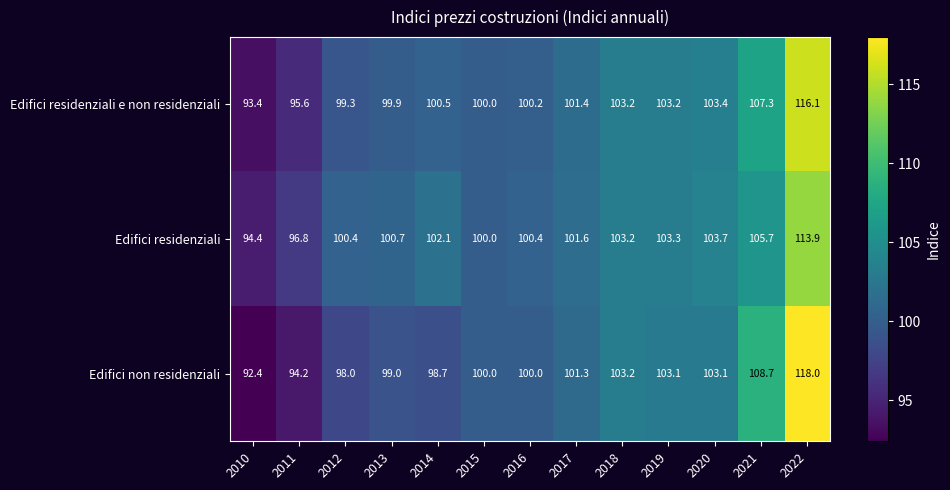

Where does the Edifici residenziali e non residenziali series first go above 100?

2014